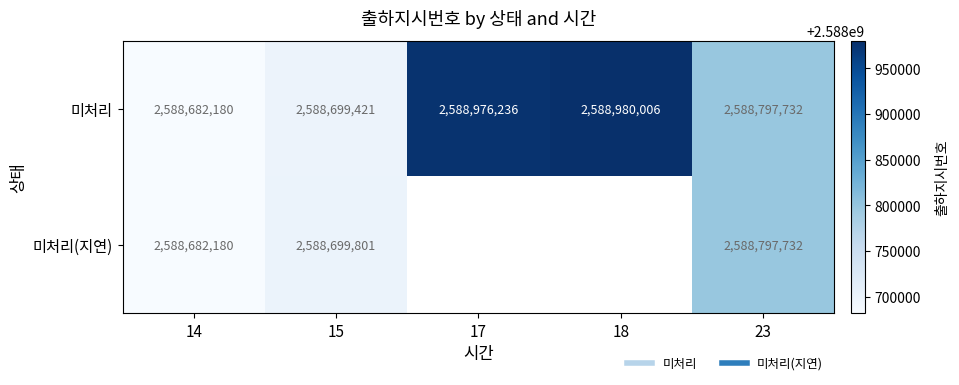

Is it true that 미처리 equals 2588980006.0 at 18?

True